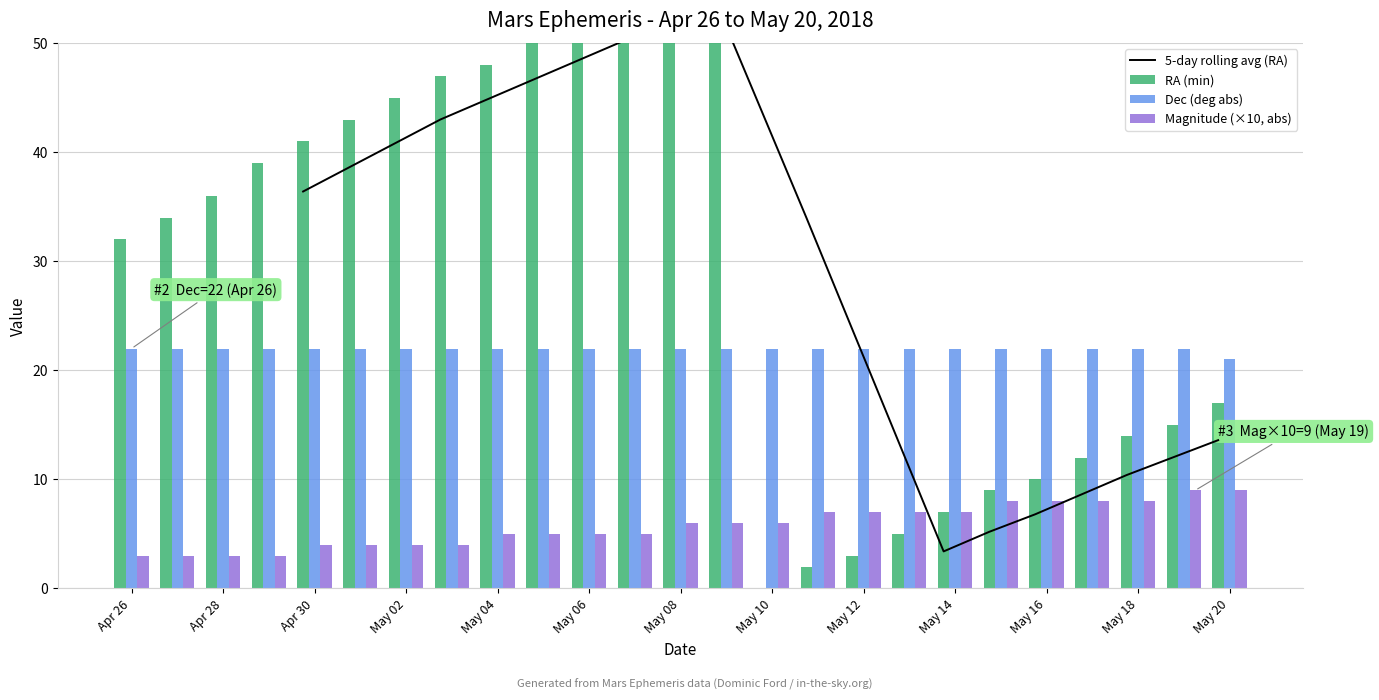

Count the number of data series in this chart.

4